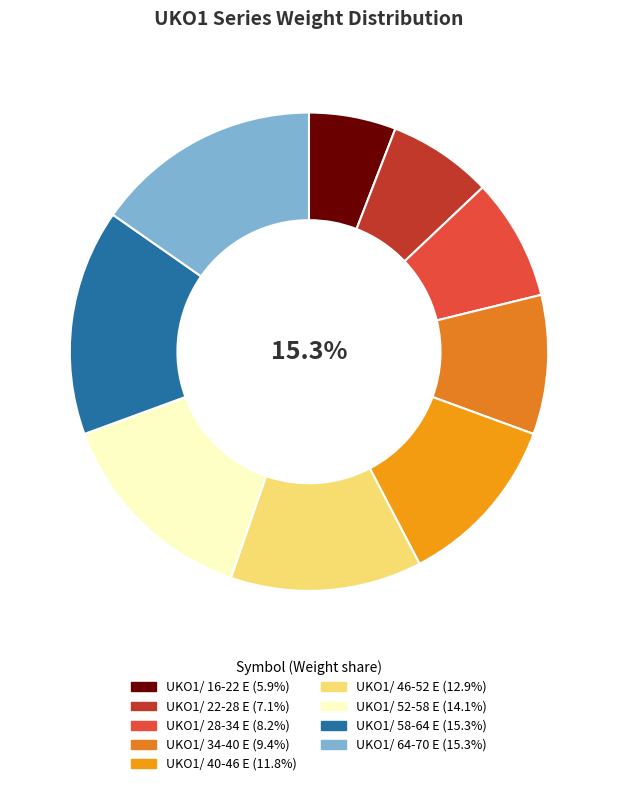

Is UKO1/ 58-64 E the majority of the pie?

No